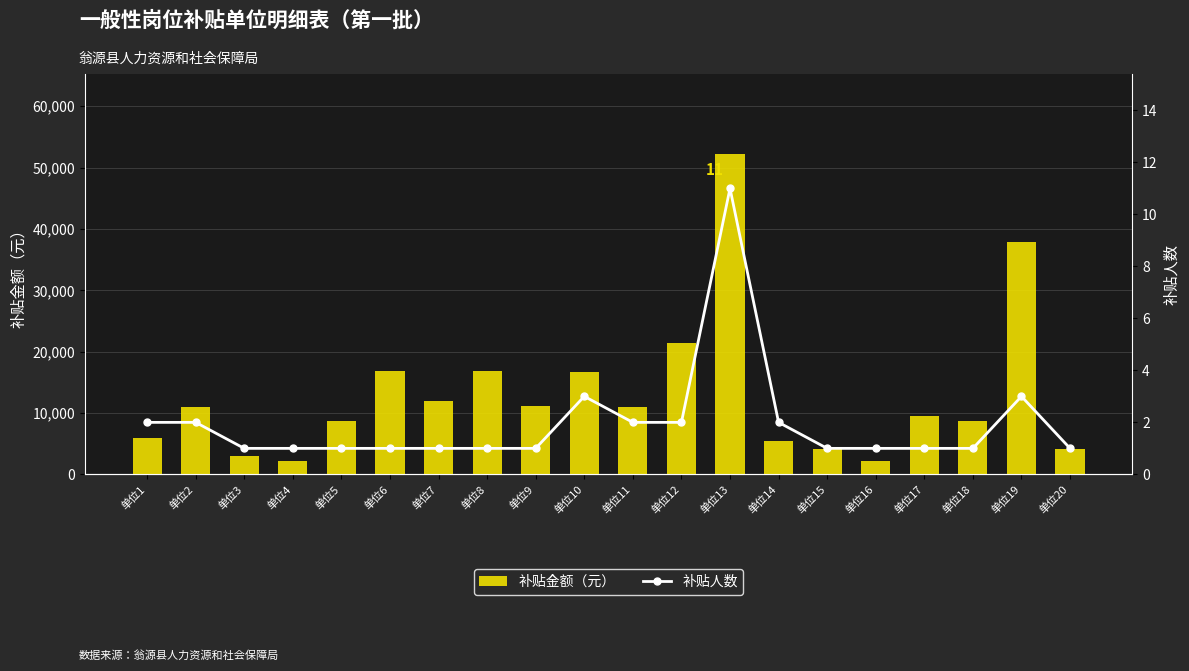

What is the value of the 补贴人数 bar at the 17th from the left?

1